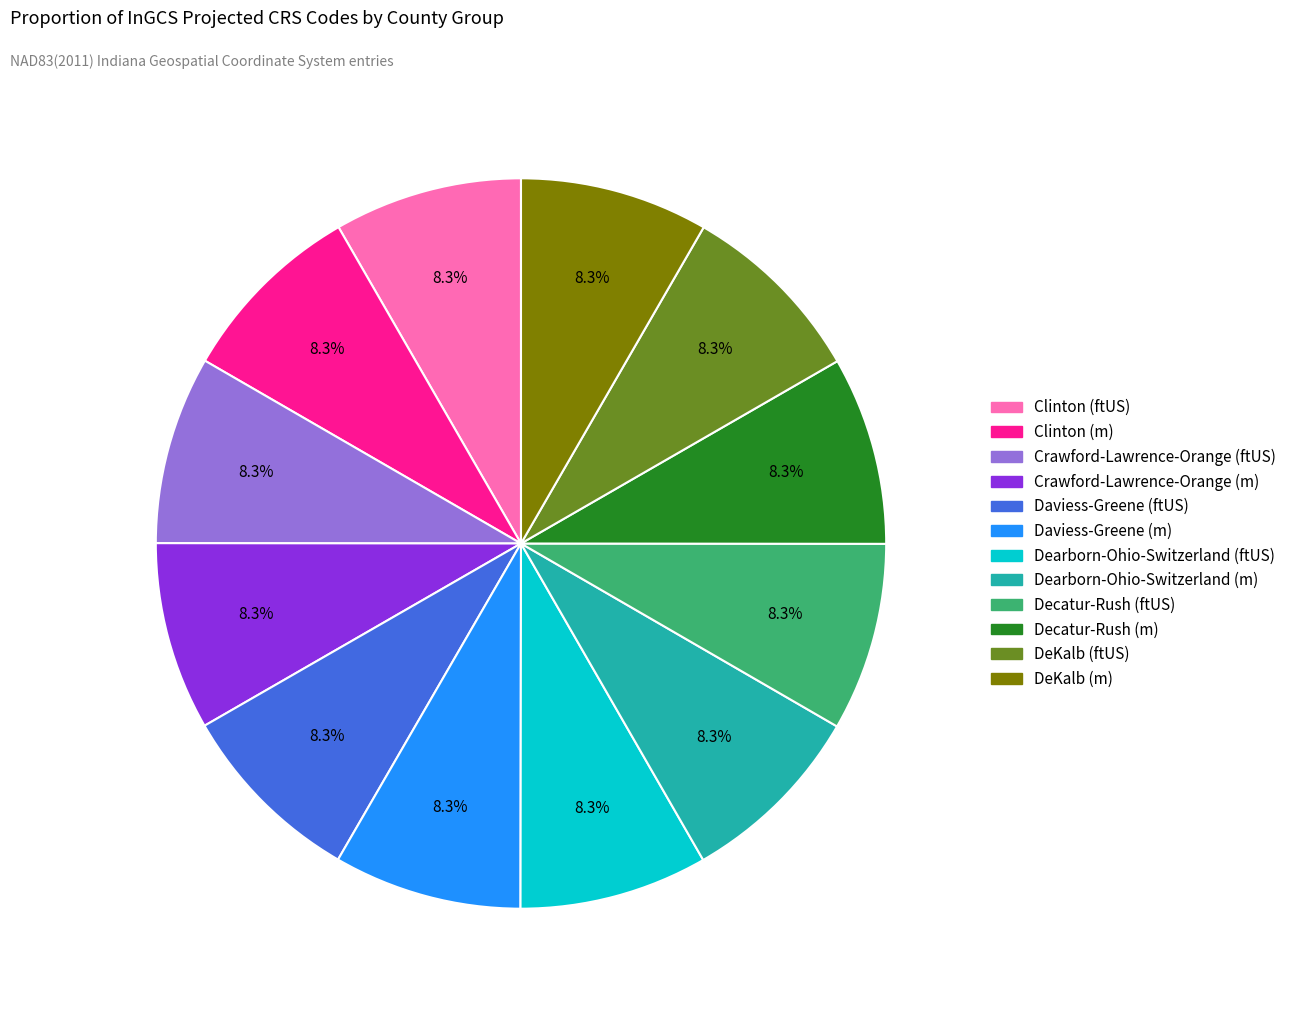

To the nearest percent, what percentage of the pie is Clinton (m)?

8%